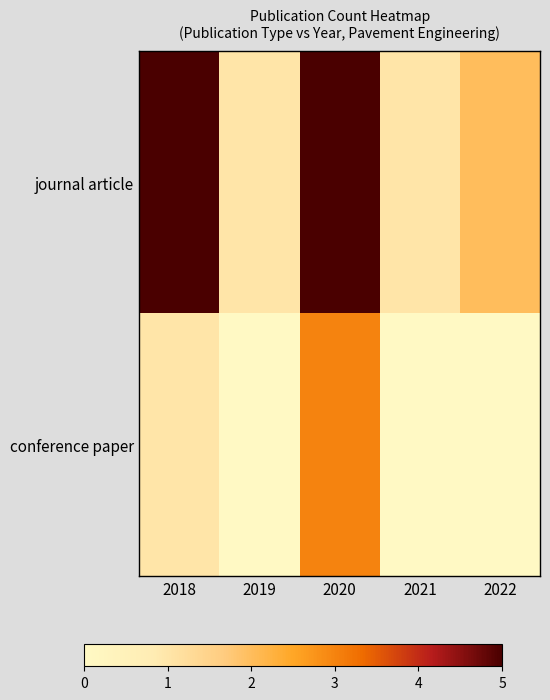

Reading left to right, transcribe all the data shown in this chart.

journal article: 2018=5	2019=1	2020=5	2021=1	2022=2
conference paper: 2018=1	2019=0	2020=3	2021=0	2022=0